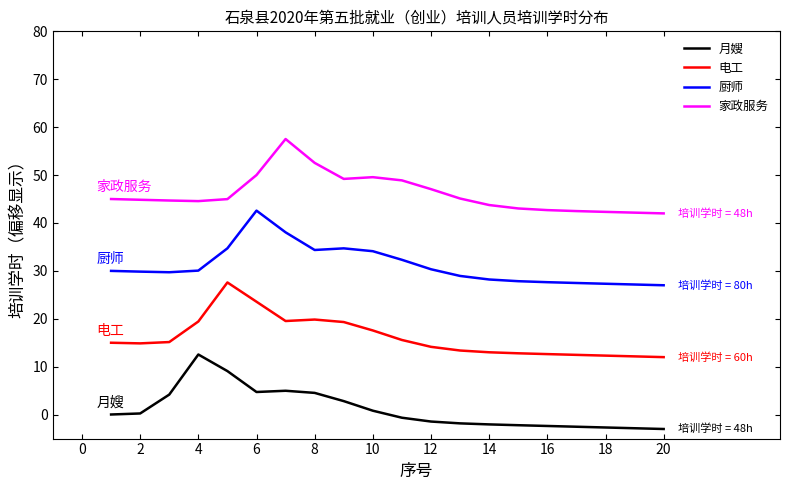

Rank the series by their average value, from lowest to highest.

月嫂, 电工, 厨师, 家政服务